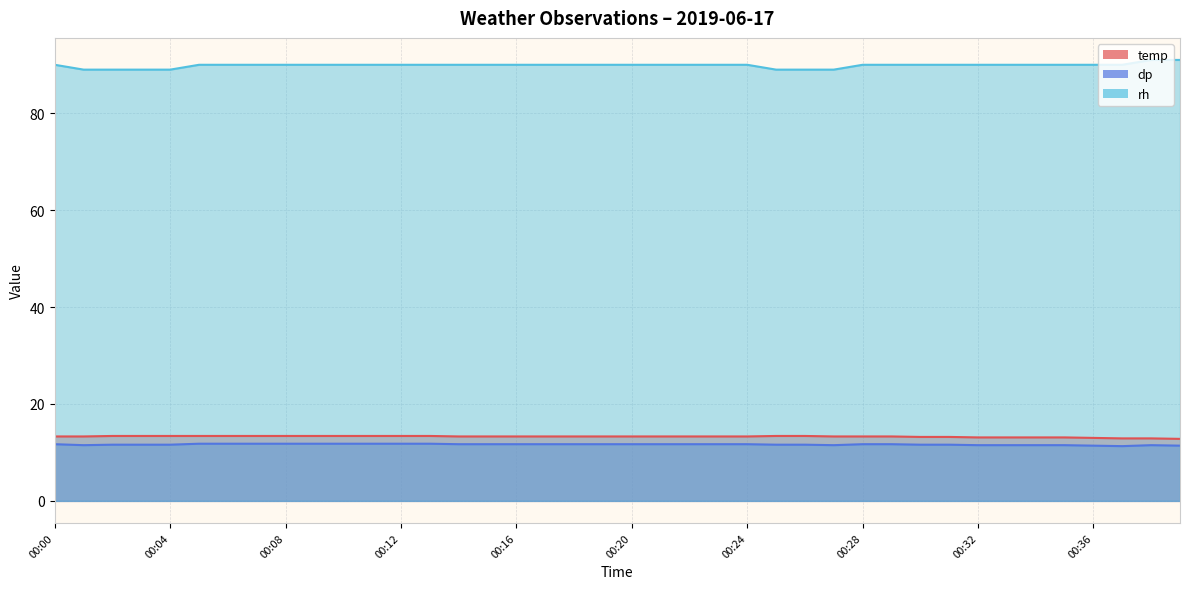

Is the value of rh at 00:27 greater than the value of dp at 00:36?

Yes